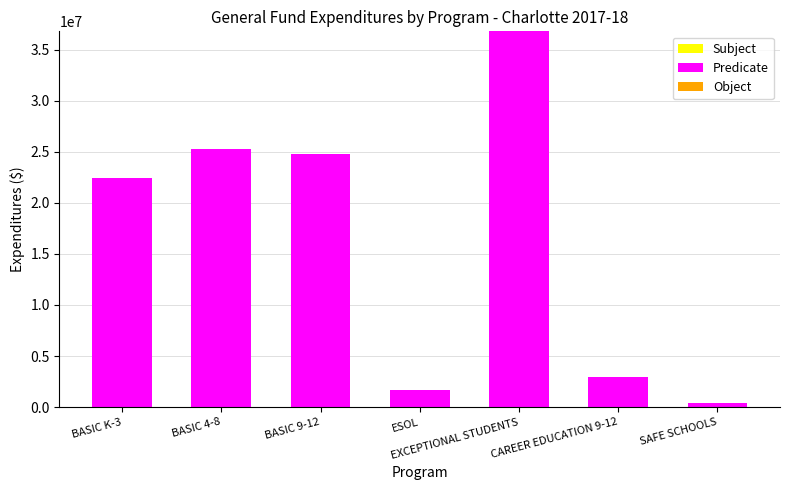

Which has a higher value, BASIC K-3 or ESOL?

BASIC K-3